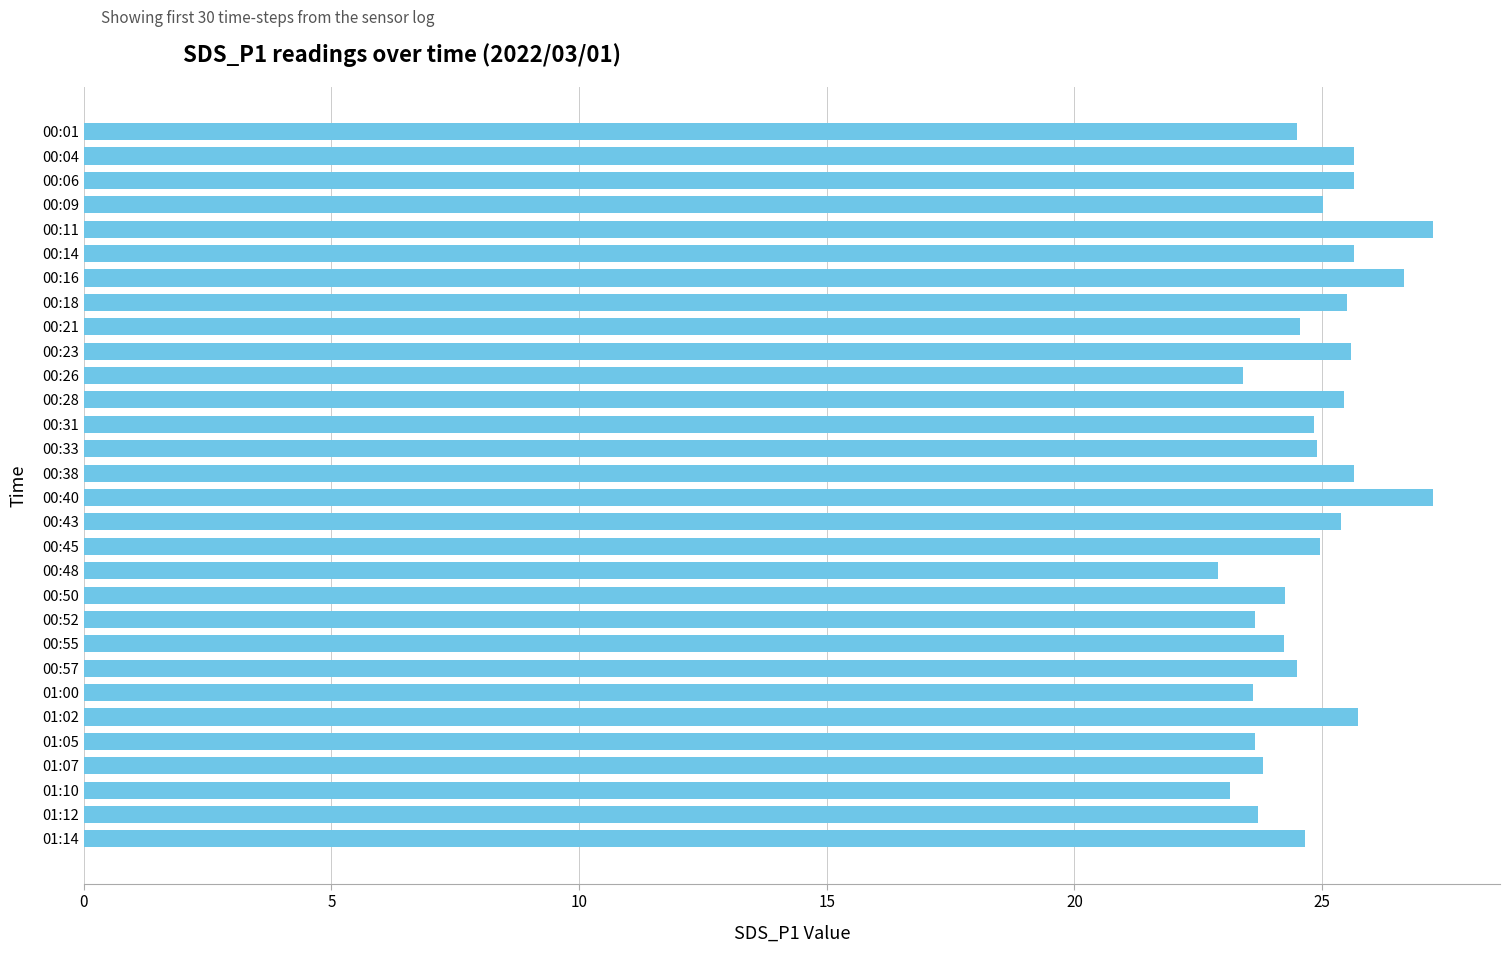

What is the average value?

24.9